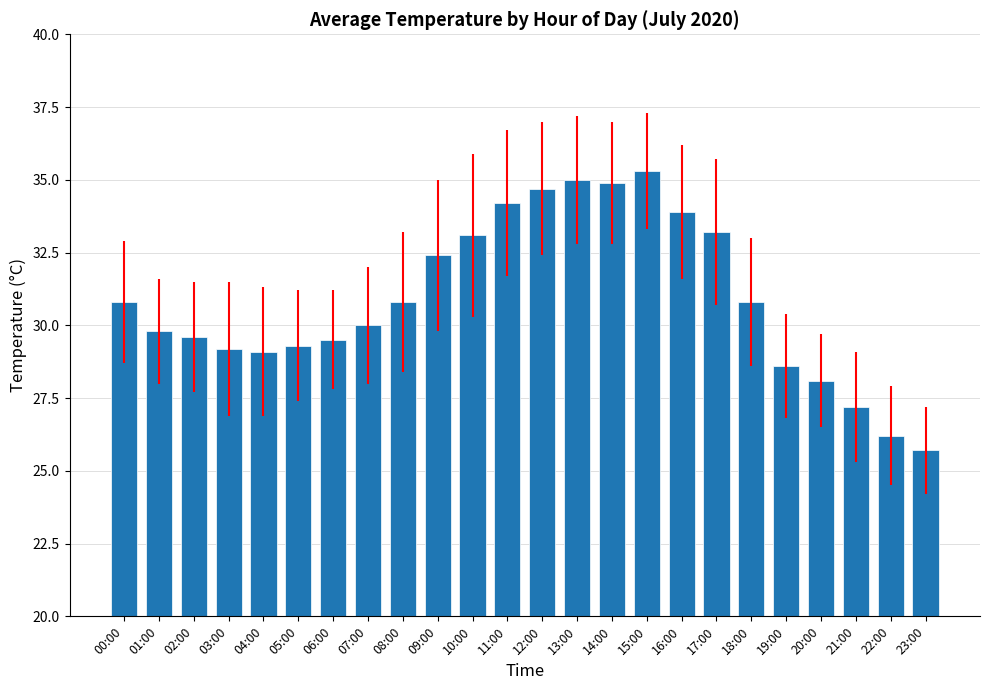

At which category does the chart reach its minimum across all series?

23:00